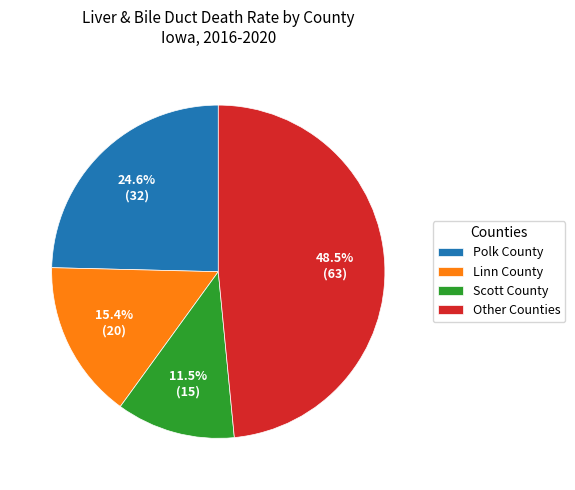

Which category has the smallest portion of the pie?

Scott County